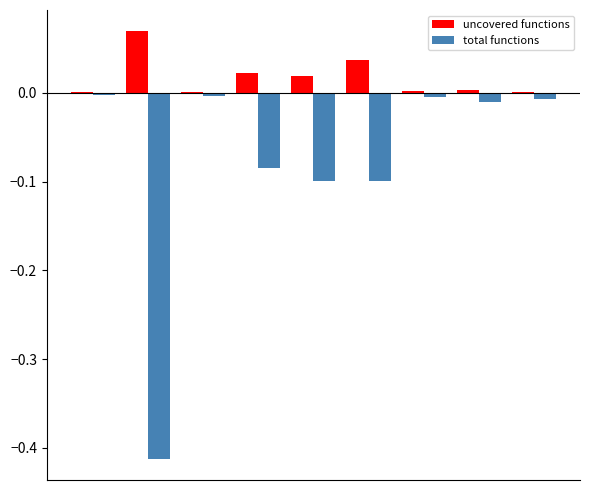

How many groups of bars are there?

9